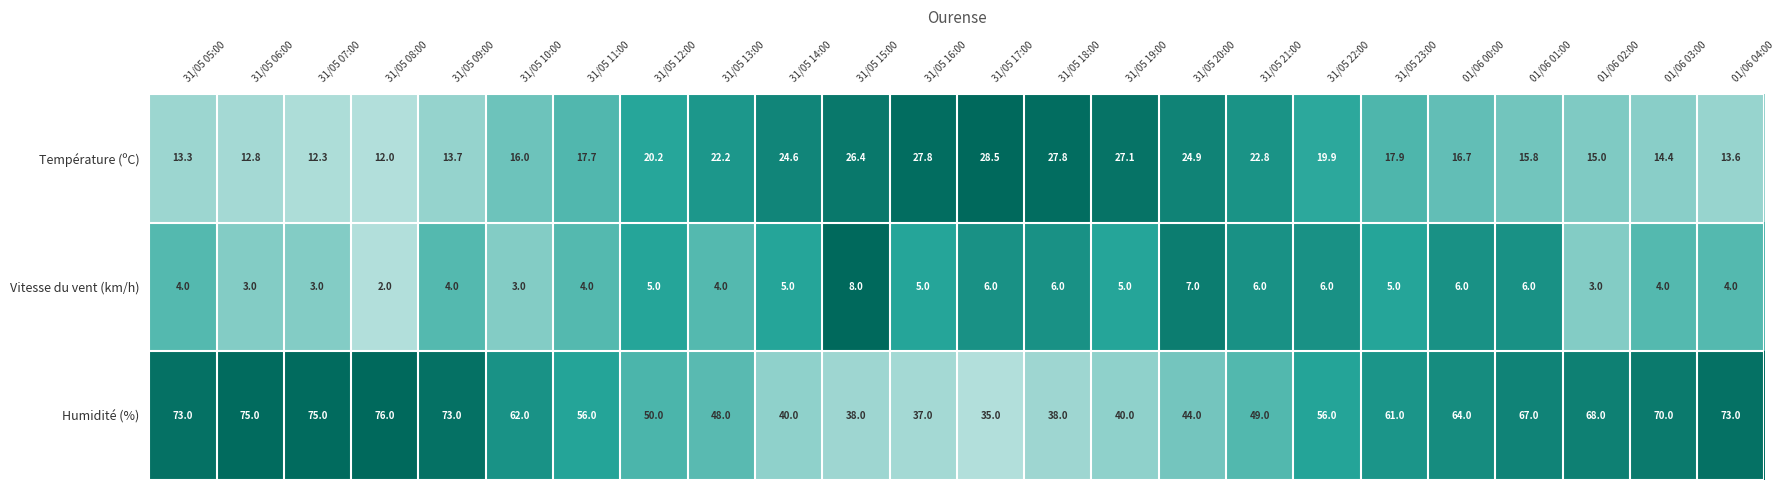

What is the maximum value shown in the chart?

76.0